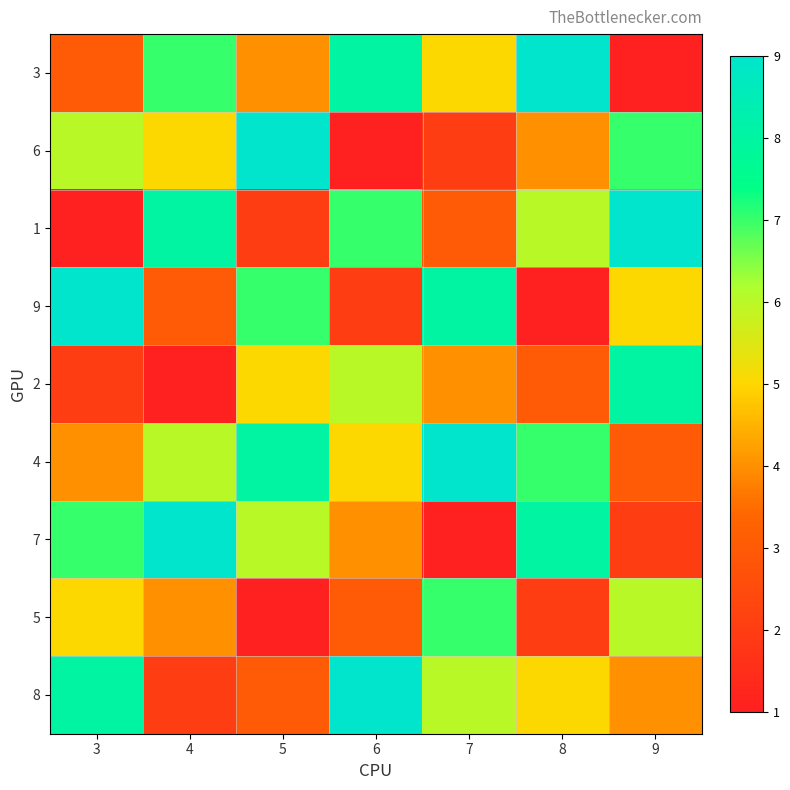

At which category is the sum across all series the highest?

3